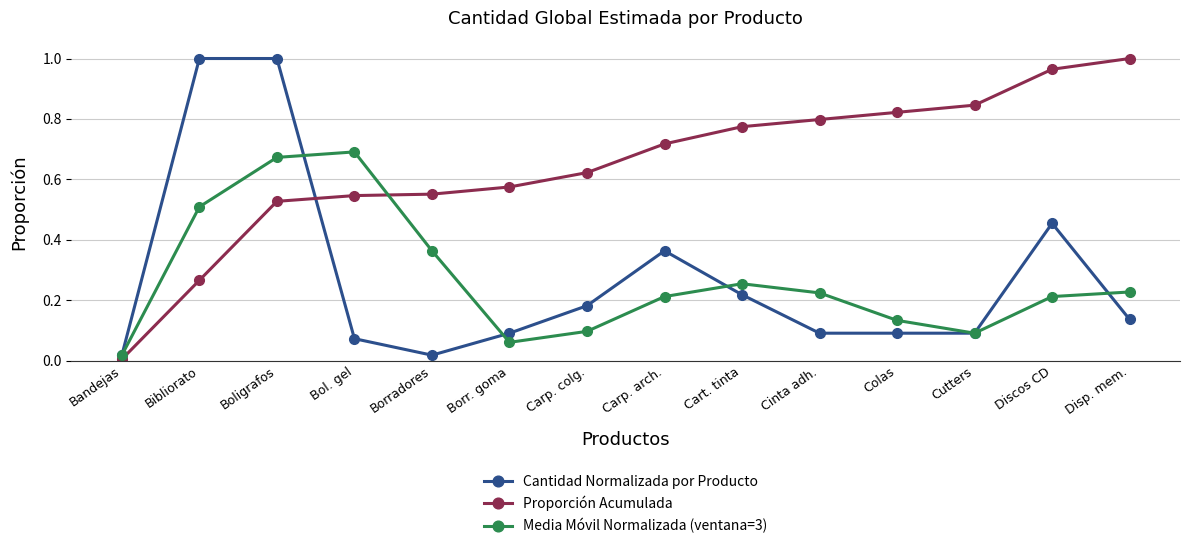

Count the number of categories in the chart.

14